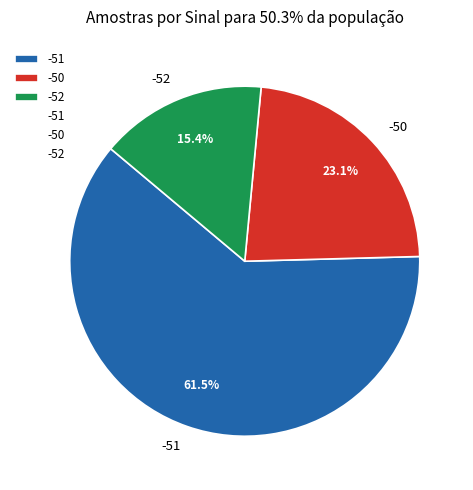

What percentage do -52 and -50 together represent?

38.5%